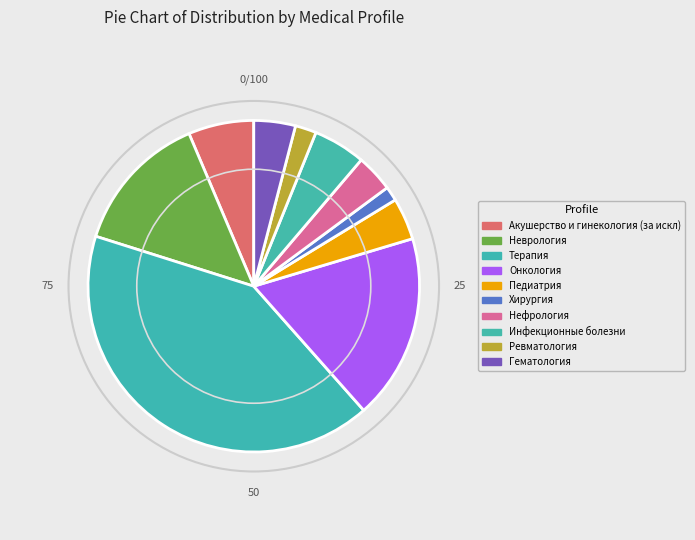

To the nearest percent, what is the average slice percentage?

10%